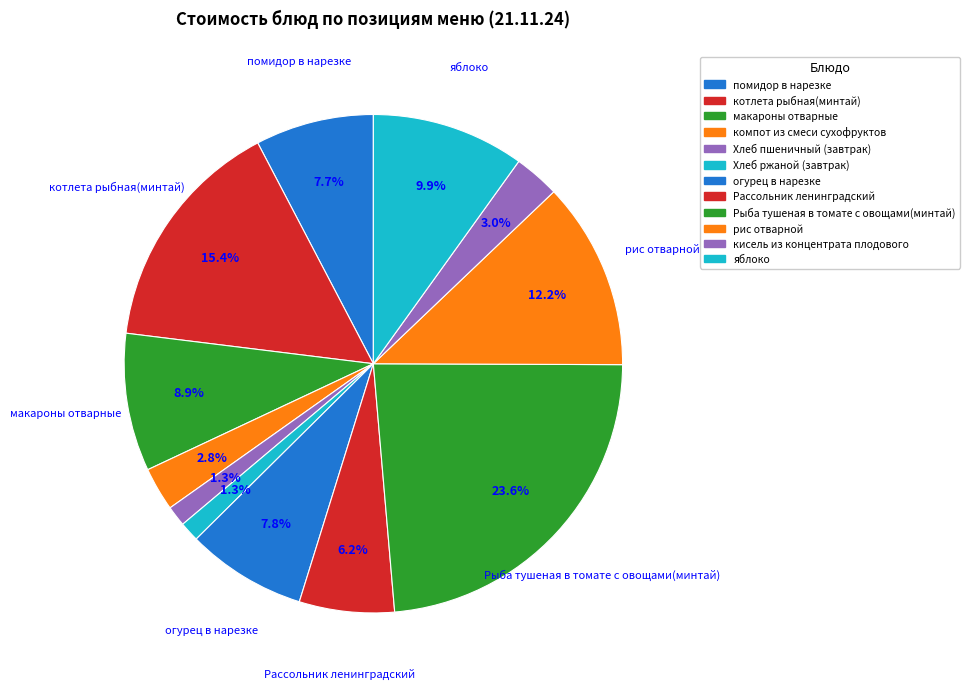

How many segments does this pie chart have?

12